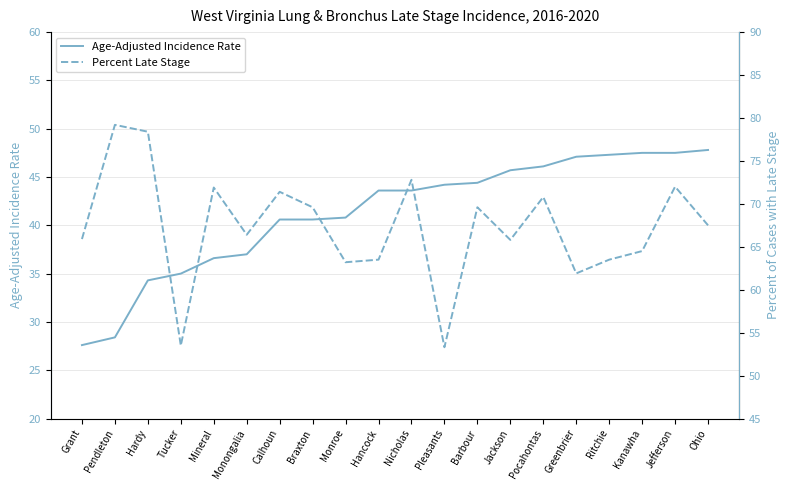

True or false: Age-Adjusted Incidence Rate and Percent Late Stage intersect in this chart.

False